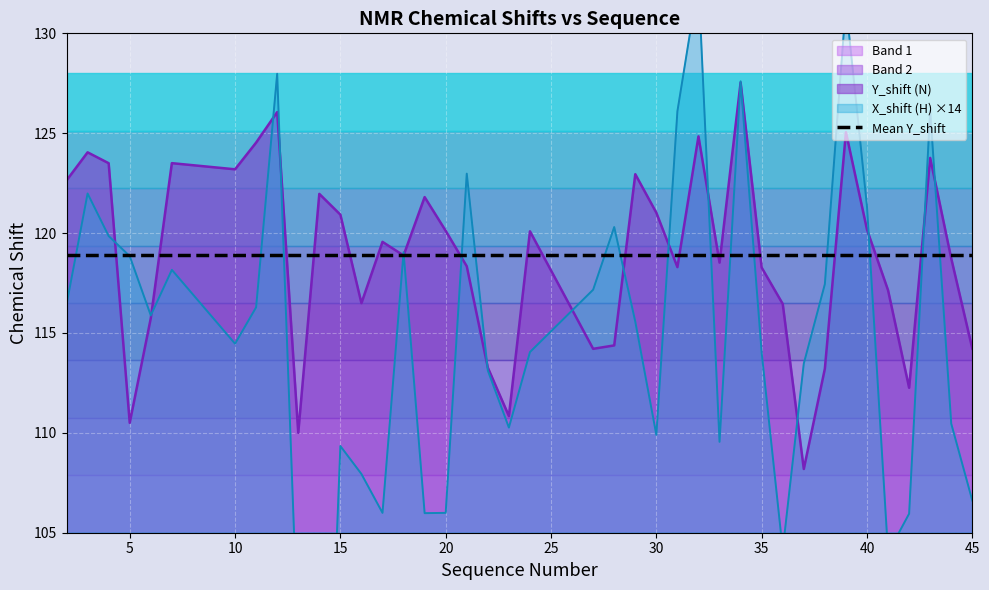

Where is the first local maximum for Y_shift?

3